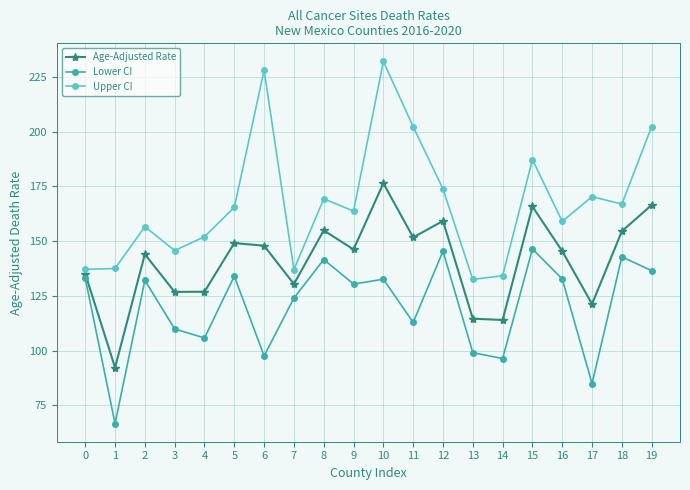

What is the maximum value for Lower CI?

146.4